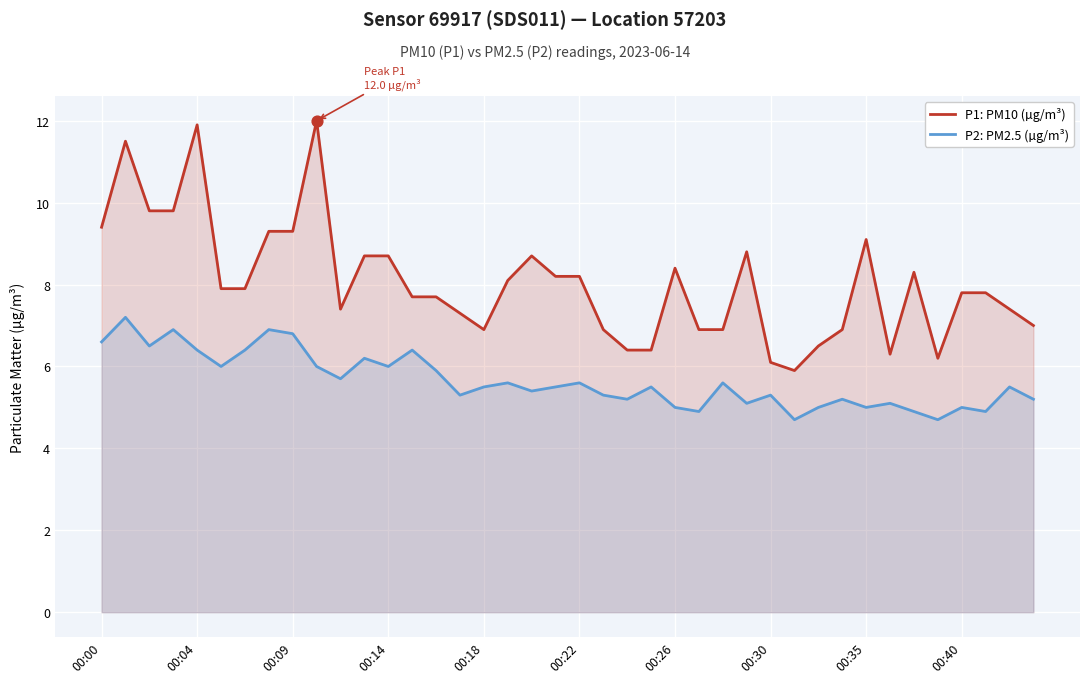

What are all the series names shown in the legend?

P1: PM10 (µg/m³), P2: PM2.5 (µg/m³)